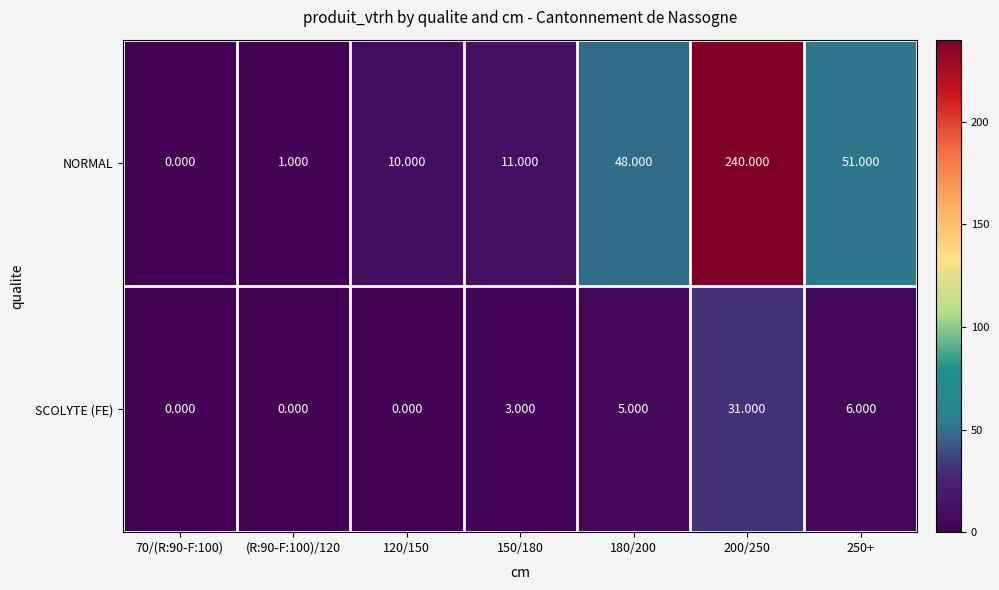

Is the value of SCOLYTE (FE) at 250+ greater than the value of NORMAL at 120/150?

No